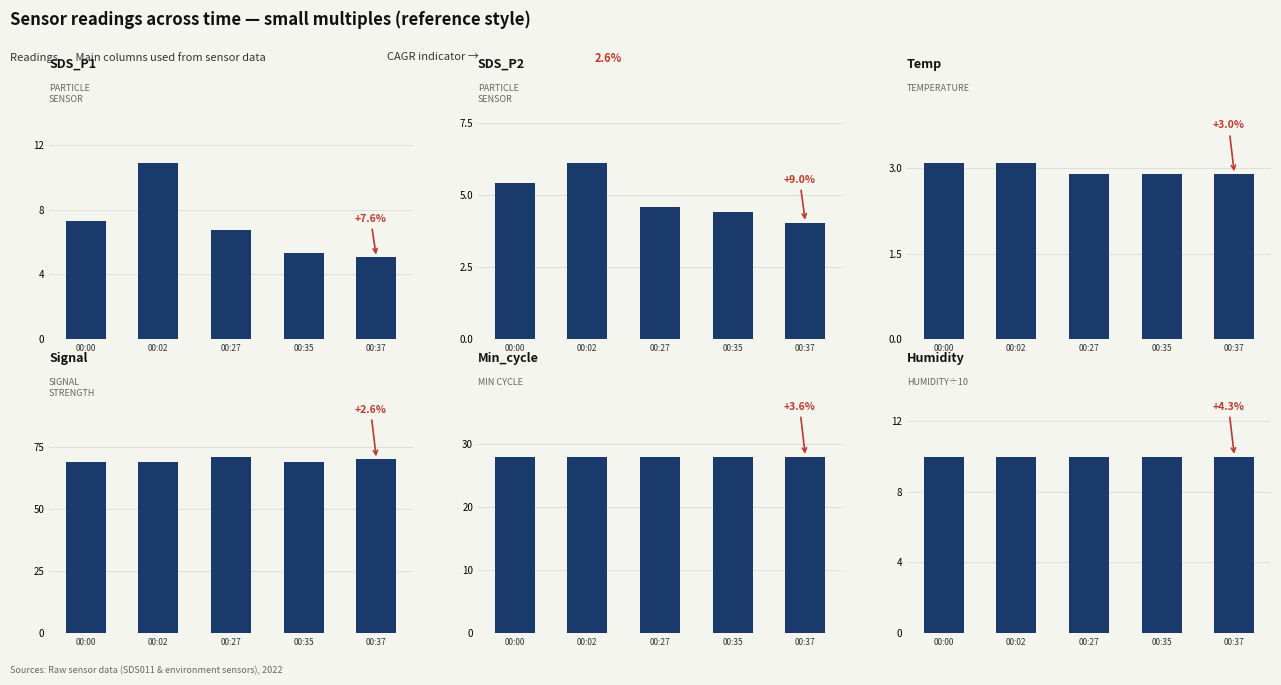

Rank the series at 00:00 from highest to lowest value.

Signal, Min_cycle, Humidity, SDS_P1, SDS_P2, Temp